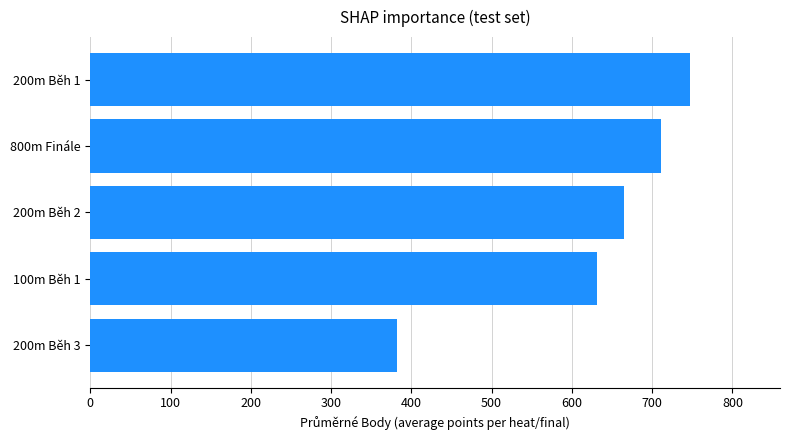

What is the minimum value shown in the chart?

382.7